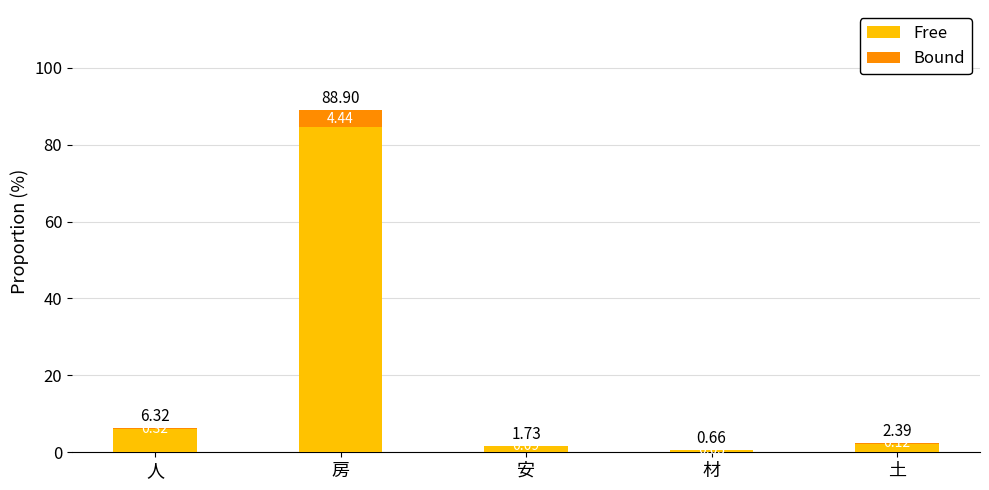

At which category is the sum across all series the highest?

房